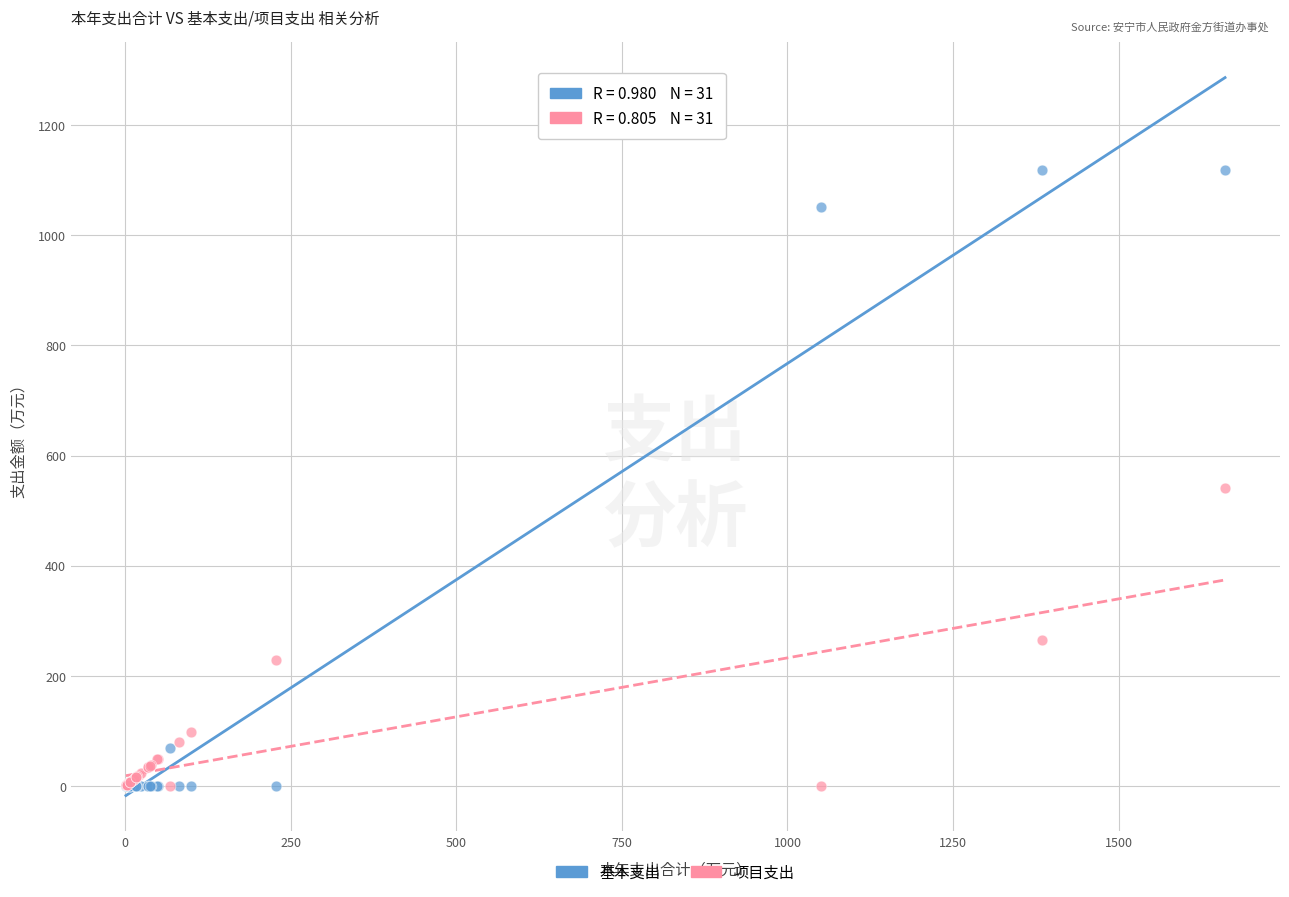

What are all the series names shown in the legend?

基本支出, 项目支出